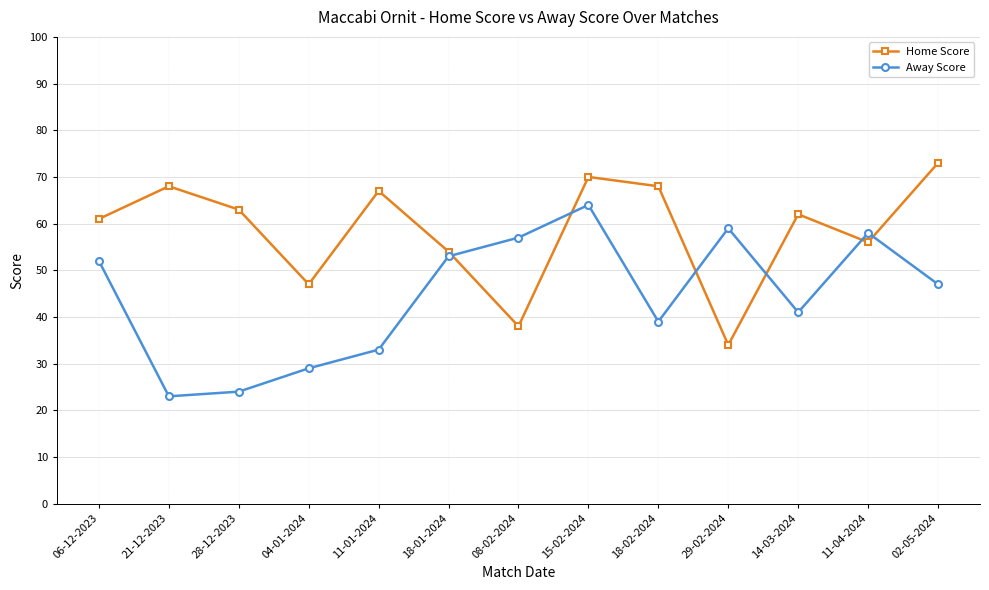

List the series in order of their peak value, lowest first.

Away Score, Home Score